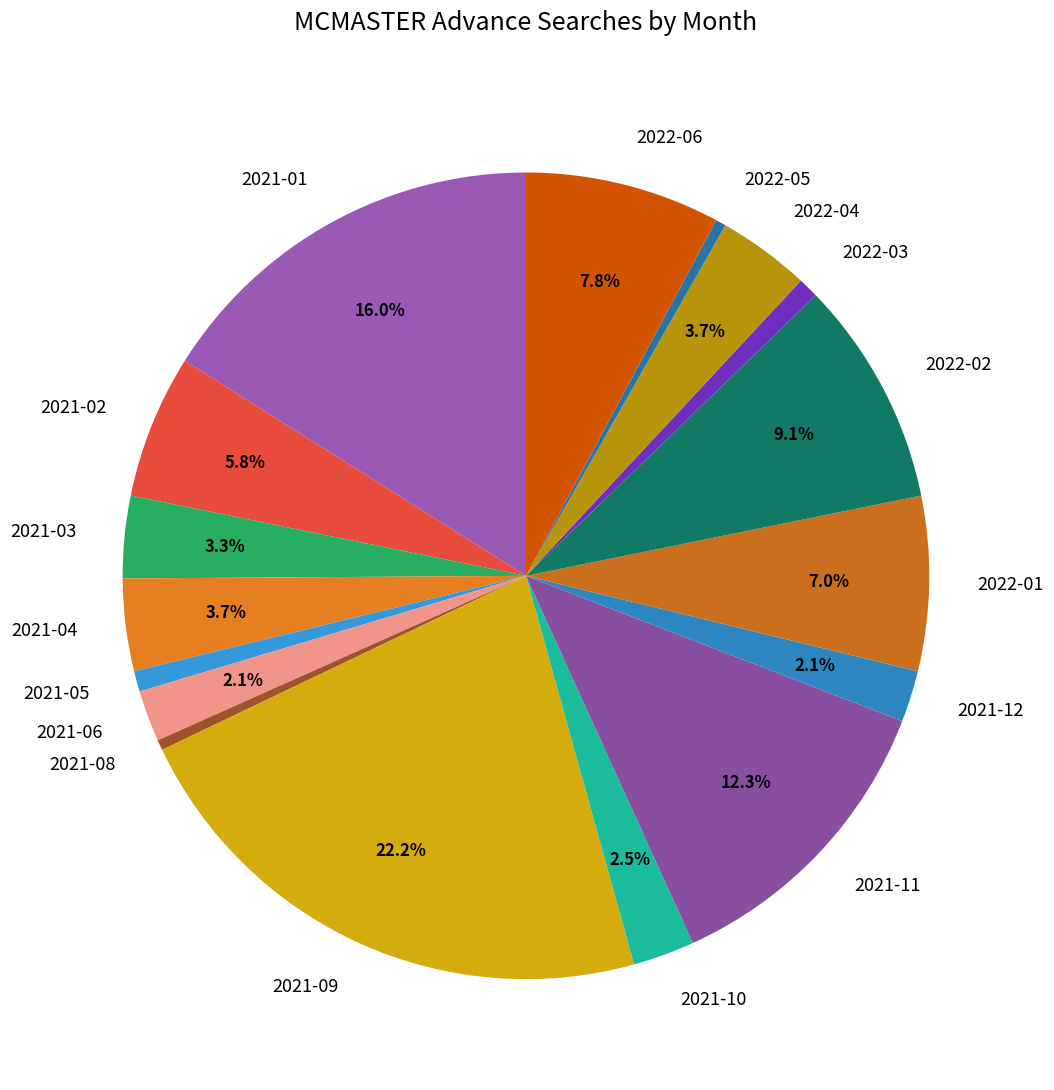

How many segments does this pie chart have?

17